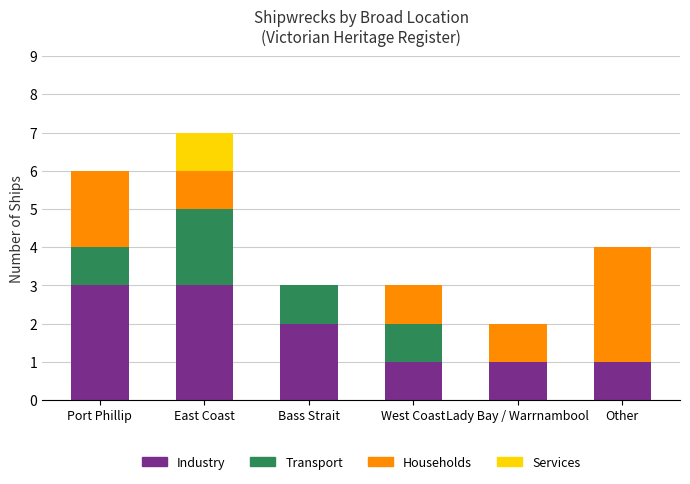

Reading right to left, transcribe the values for Industry.

Other=1	Lady Bay / Warrnambool=1	West Coast=1	Bass Strait=2	East Coast=3	Port Phillip=3